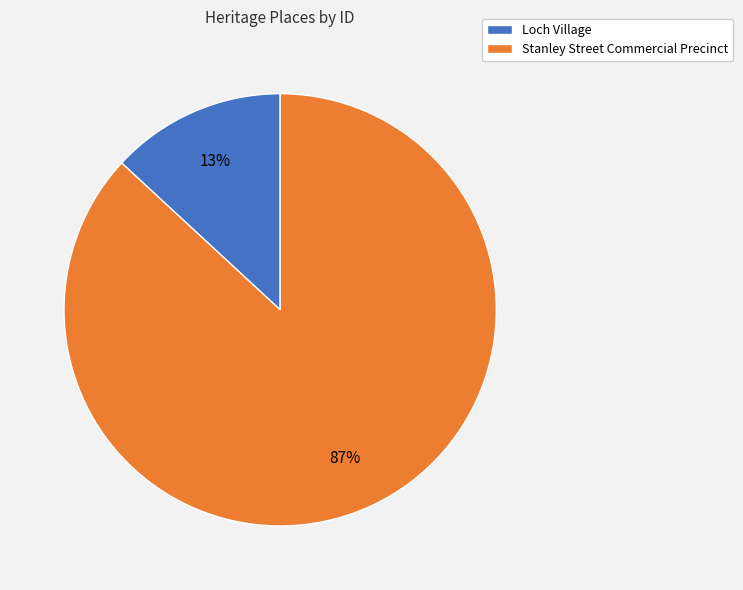

Combined, do Loch Village and Stanley Street Commercial Precinct account for over 50%?

Yes